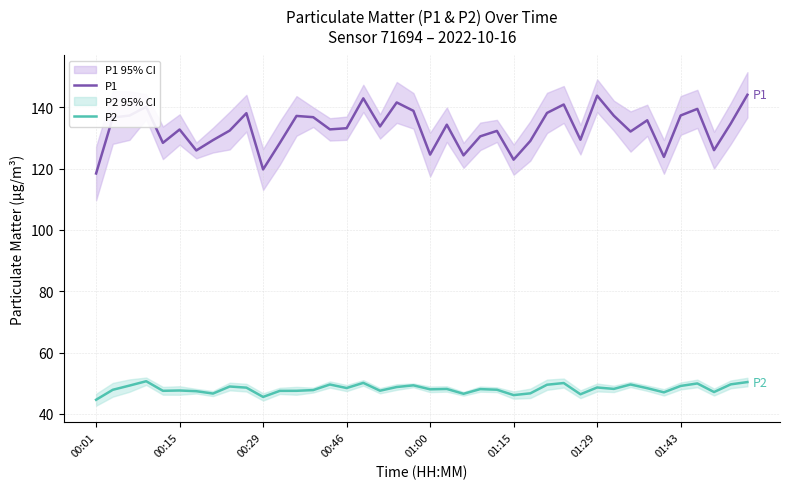

True or false: P1 and P2 cross at least once.

False